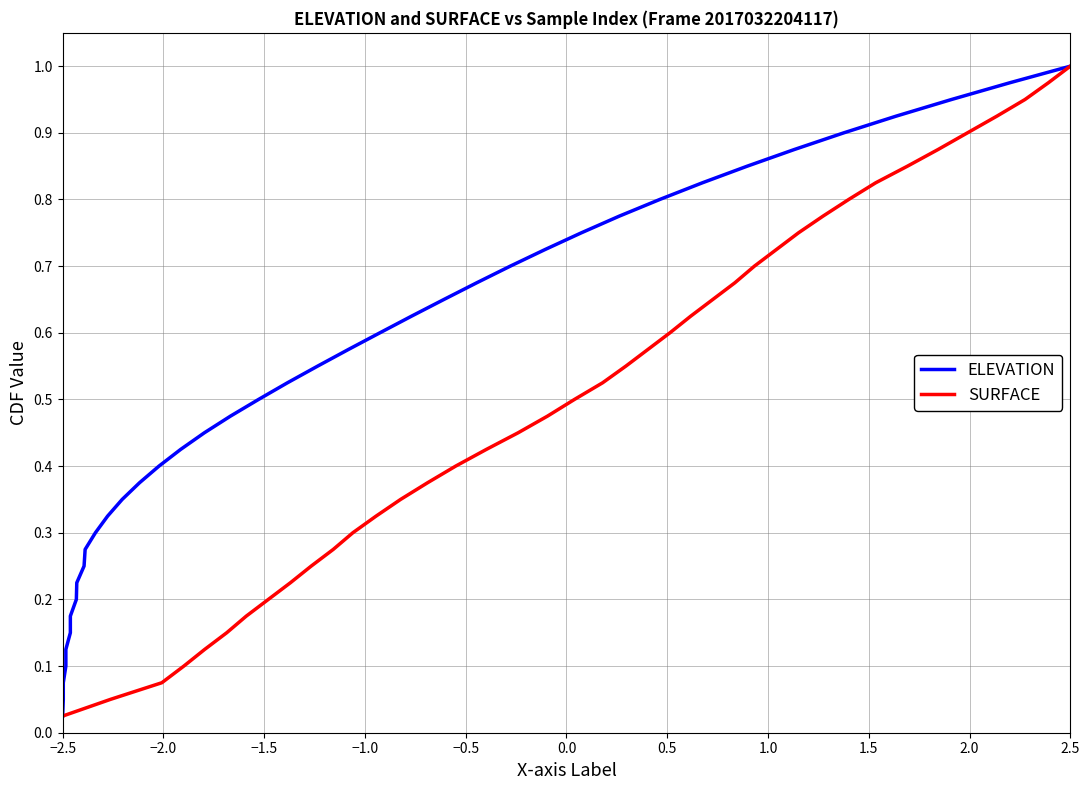

True or false: SURFACE has a value of 1.7 at 2.5.

False